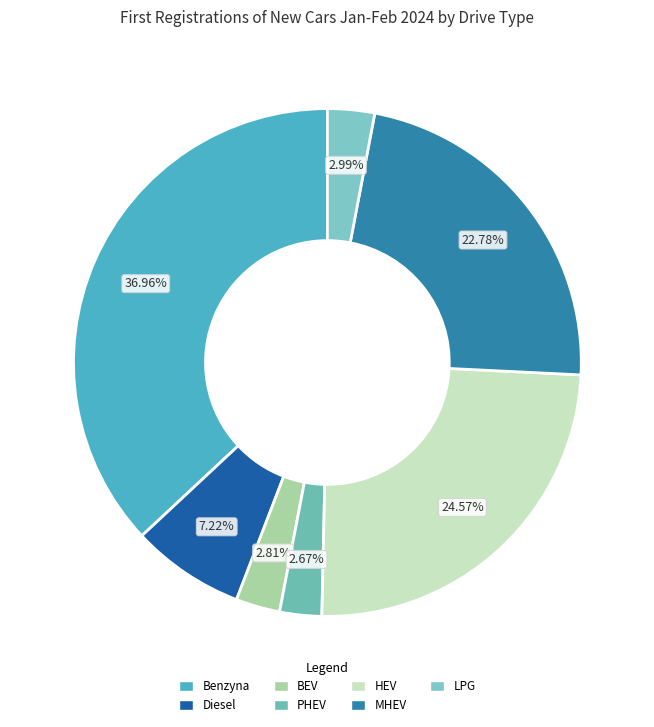

What is the largest slice in the pie chart?

Benzyna